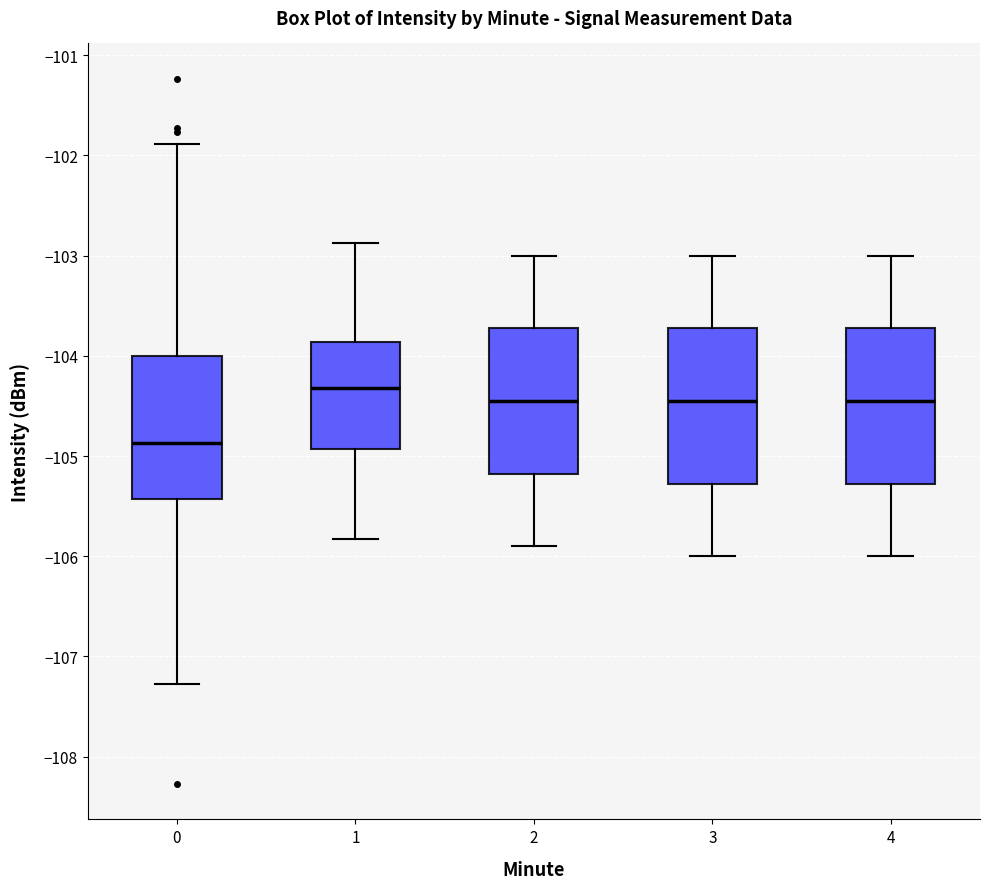

Reading left to right, read every box against the y-axis: the position of its median line, the range the box covers, and the ends of its whiskers. The values are not printed on the chart, so give them approximately, as read against the axis.

0: median -104.9, box -105.4 to -104.0, whiskers -107.3 to -101.9
1: median -104.3, box -104.9 to -103.9, whiskers -105.8 to -102.9
2: median -104.4, box -105.2 to -103.7, whiskers -105.9 to -103.0
3: median -104.4, box -105.3 to -103.7, whiskers -106.0 to -103.0
4: median -104.4, box -105.3 to -103.7, whiskers -106.0 to -103.0